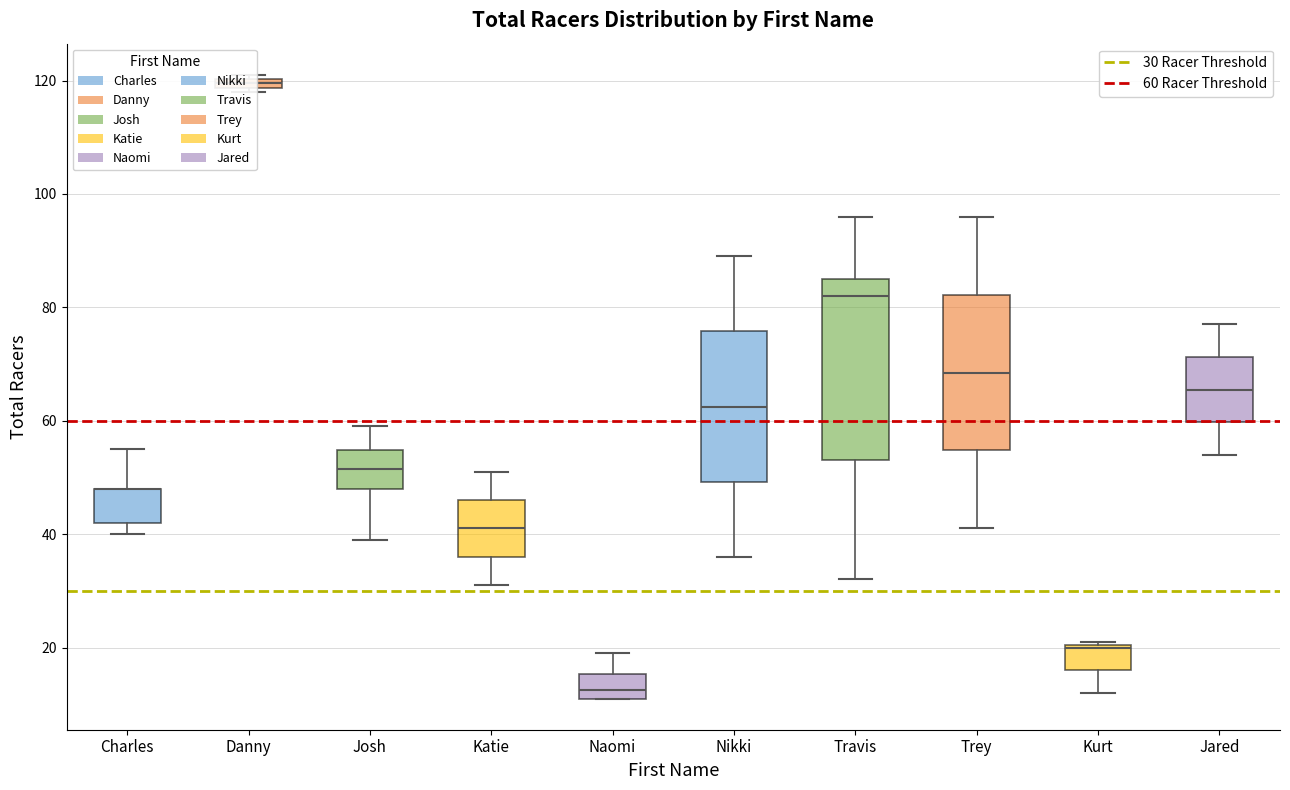

Which box is the tallest, from its lower edge to its upper edge?

Travis